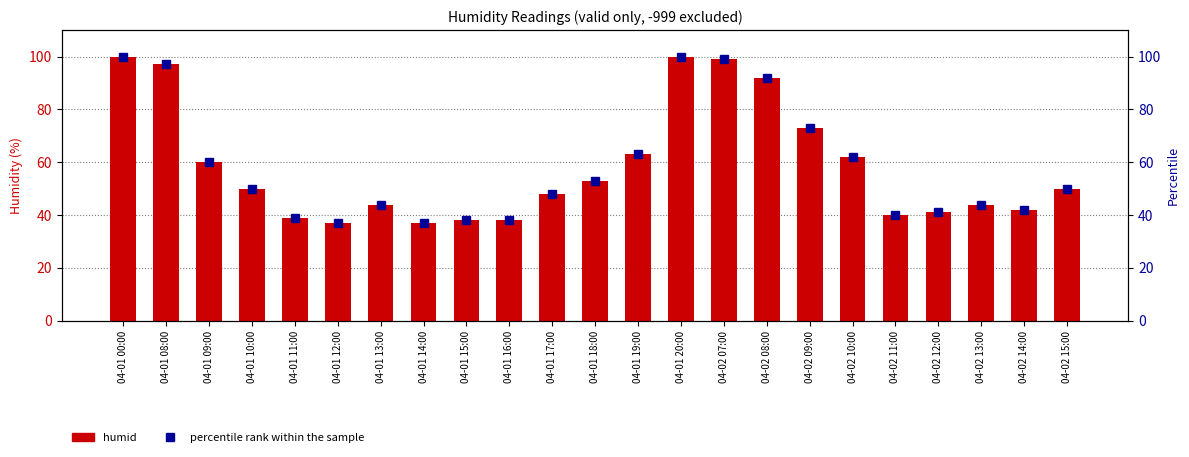

What is the highest value of the percentile rank within the sample series?

100